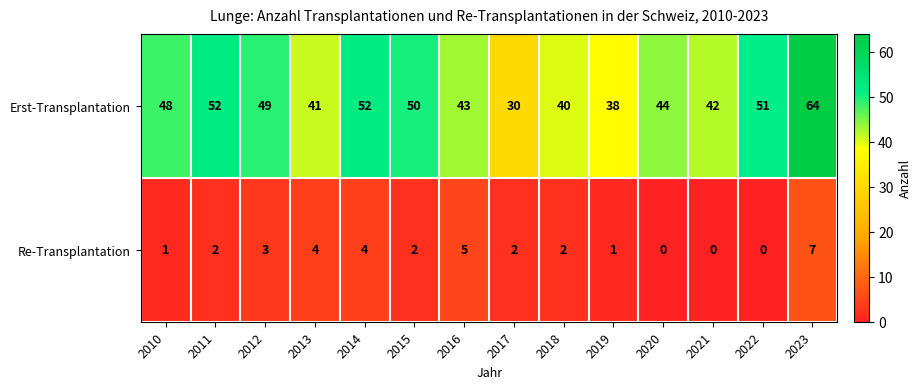

True or false: Erst-Transplantation has a value of 16 at 2018.

False